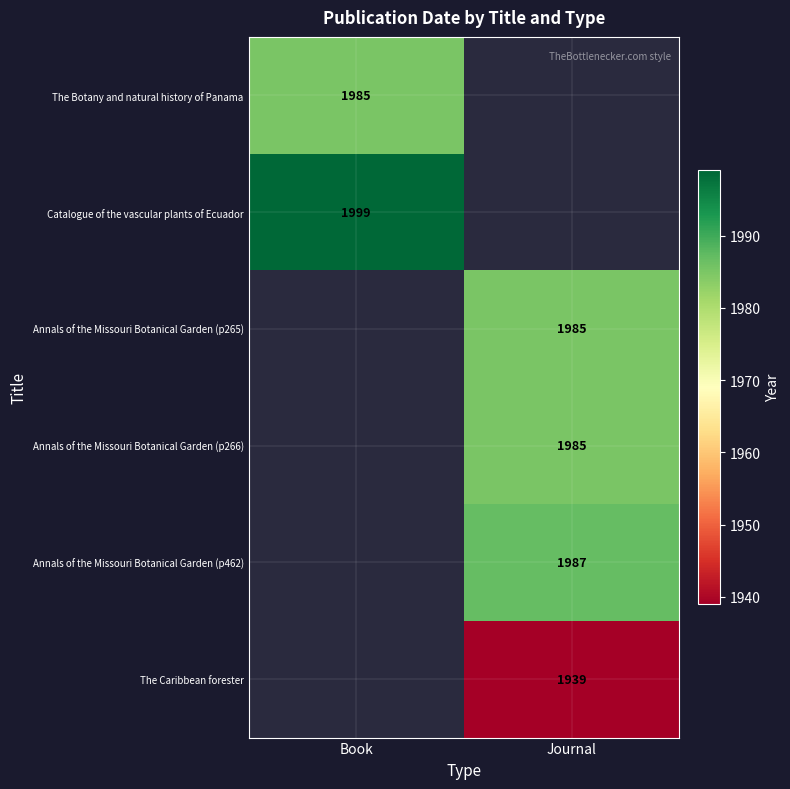

Is it true that The Caribbean forester equals 2992.1 at Journal?

False